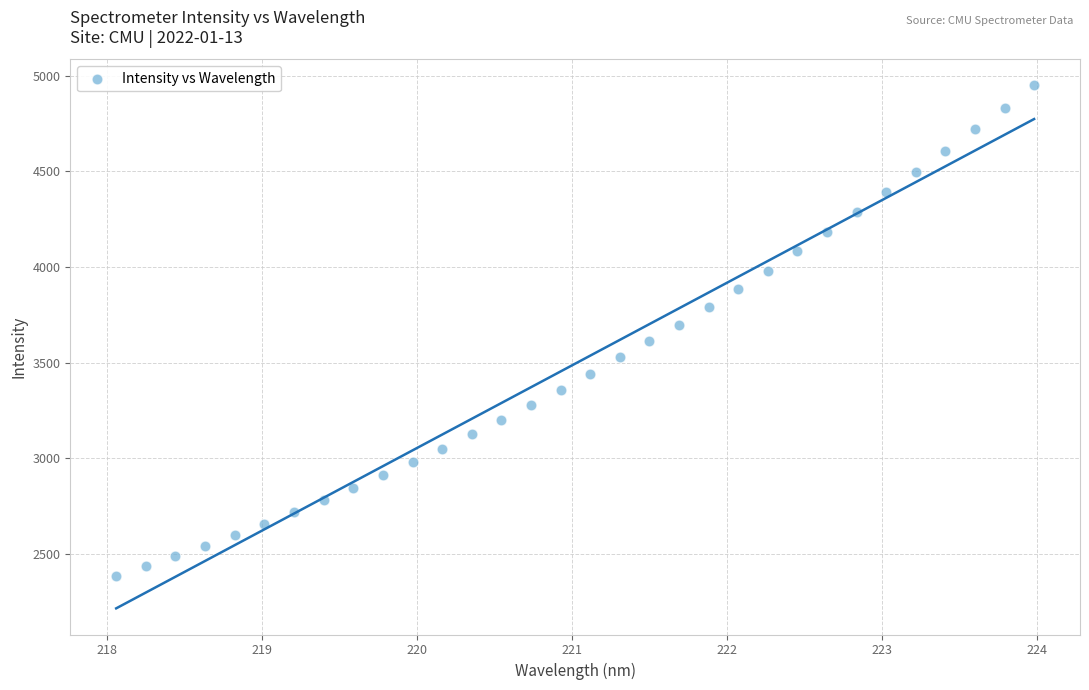

What is the range of X values (max minus min)?

5.9